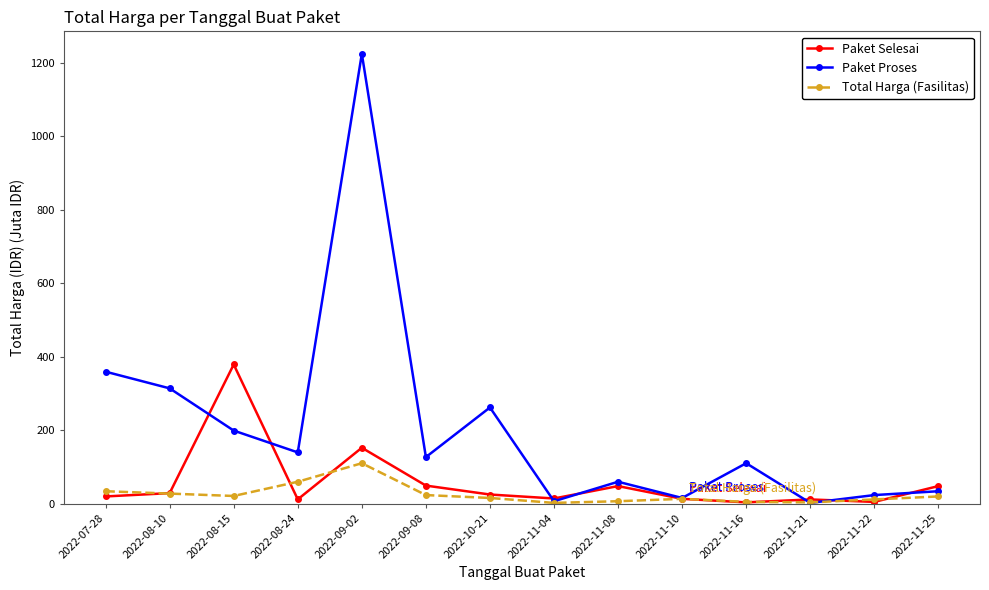

What are all the series names shown in the legend?

Paket Selesai, Paket Proses, Total Harga (Fasilitas)